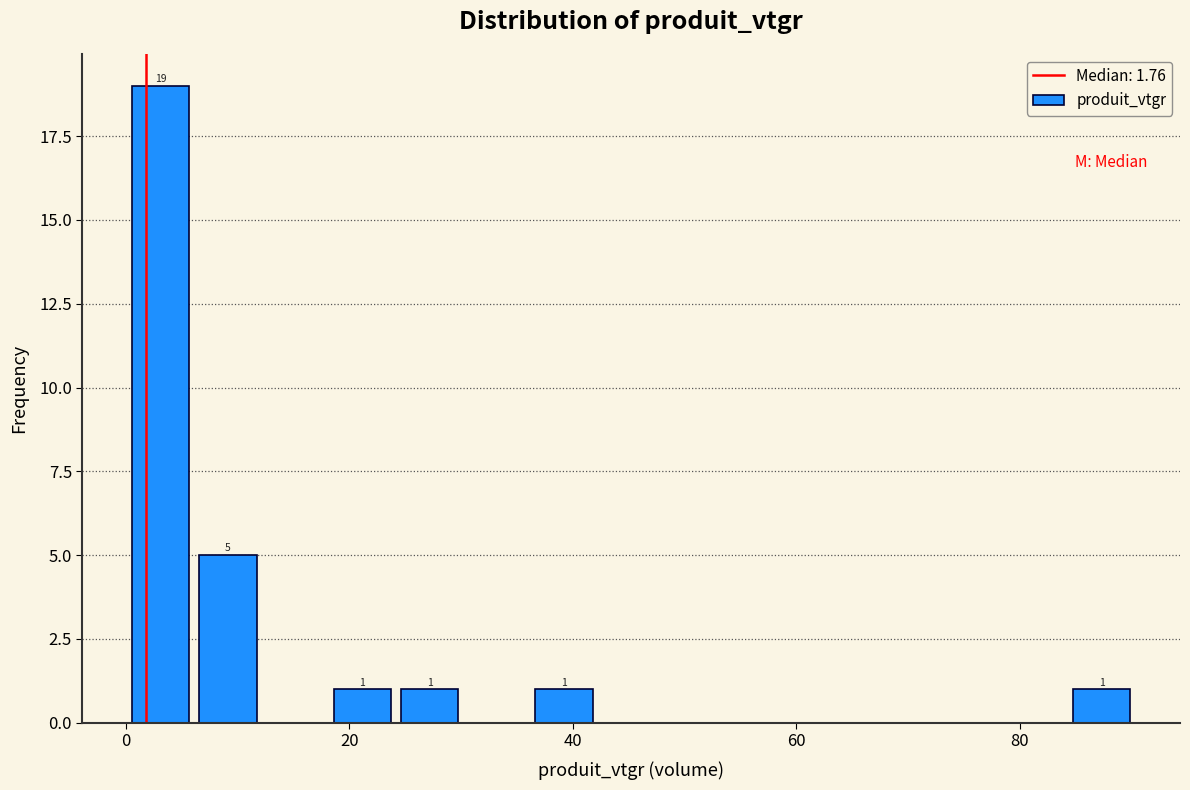

Read against the x-axis, roughly where is the centre of the tallest bar?

4